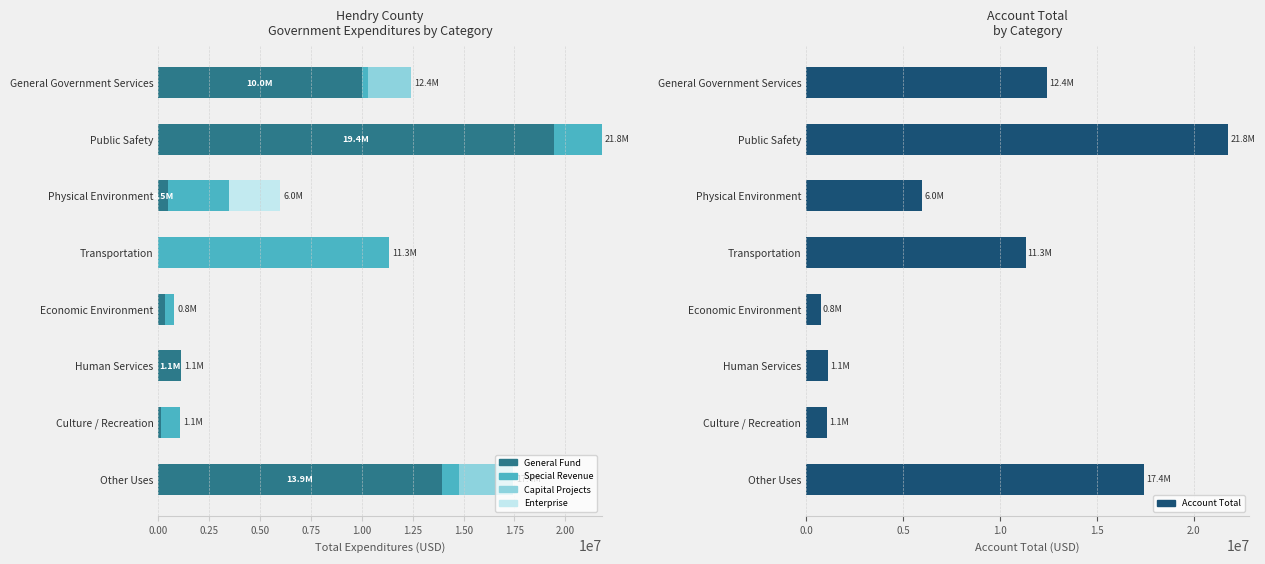

What is the difference between the second highest and minimum values in the Account Total series?

16670744